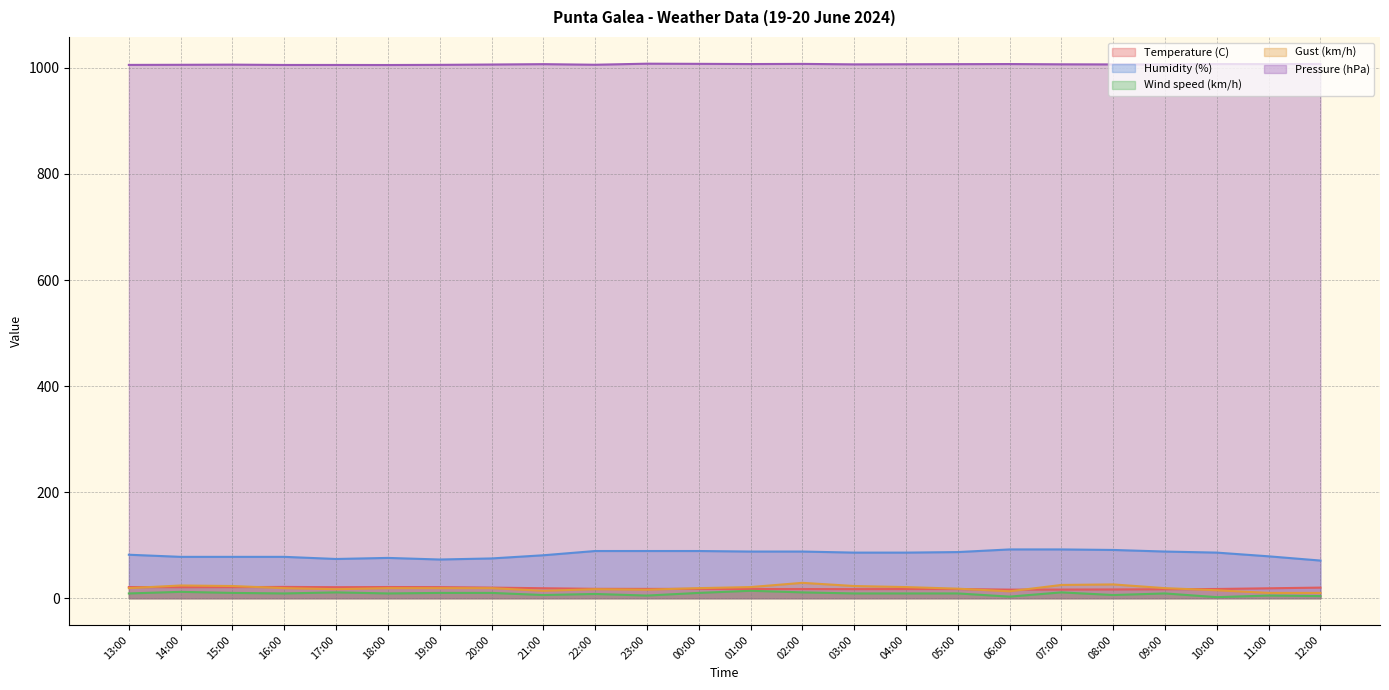

What is the label of the 4th point from the left?

16:00